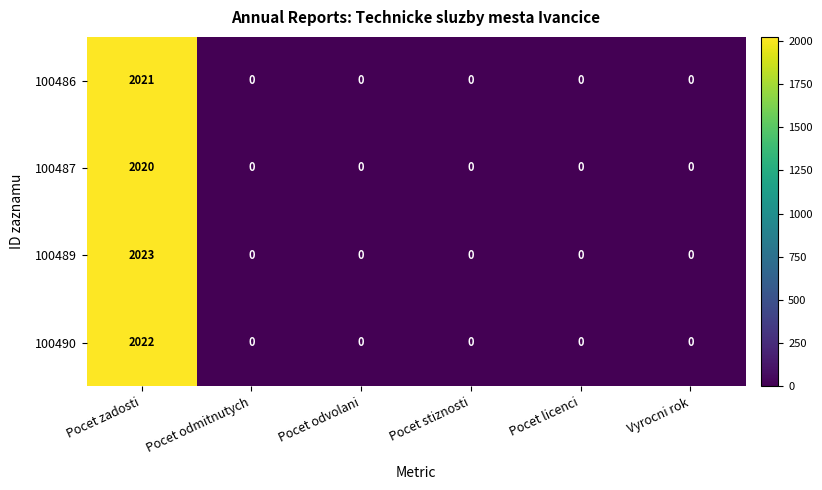

The value of 100486 at Pocet stiznosti is 0. True or false?

True